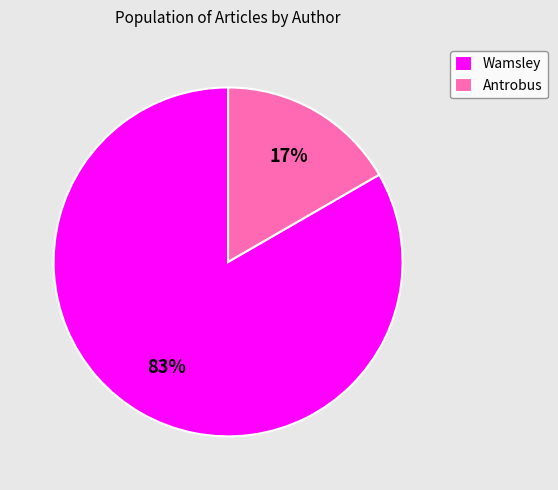

How many segments does this pie chart have?

2